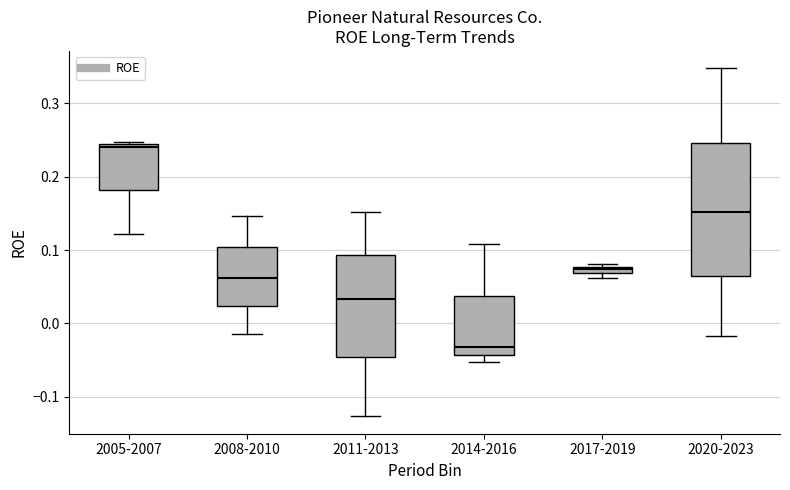

Where does the median line of the box for 2011-2013 sit on the y-axis? The values are not printed on the chart, so give them approximately, as read against the axis.

0.03